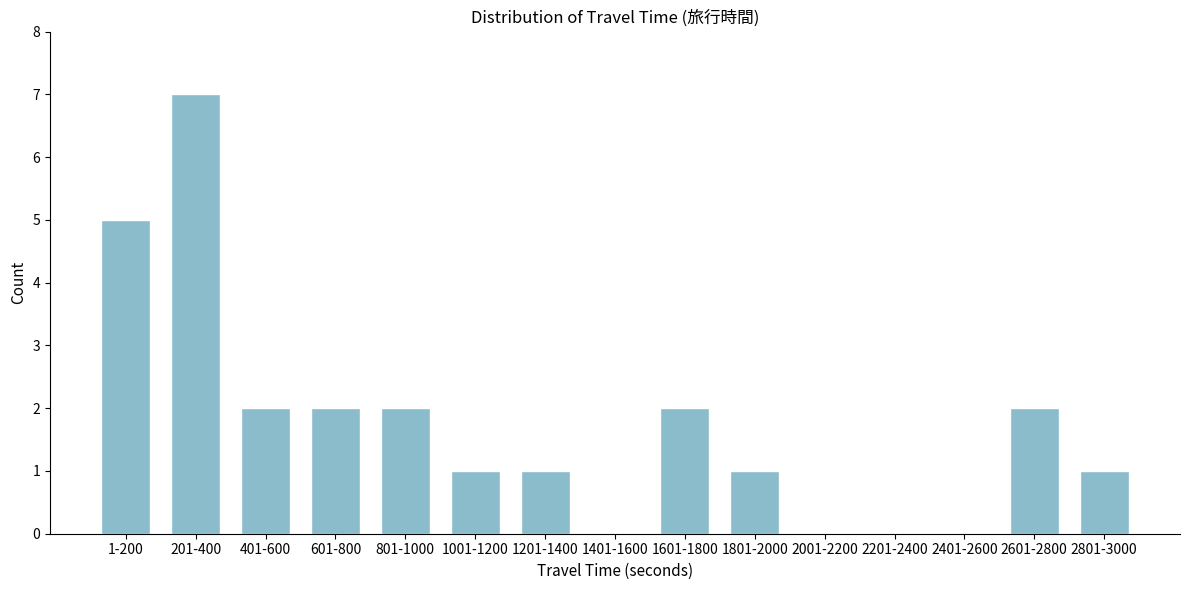

Reading right to left, list all the values displayed in this chart.

2801-3000=1	2601-2800=2	2401-2600=0	2201-2400=0	2001-2200=0	1801-2000=1	1601-1800=2	1401-1600=0	1201-1400=1	1001-1200=1	801-1000=2	601-800=2	401-600=2	201-400=7	1-200=5